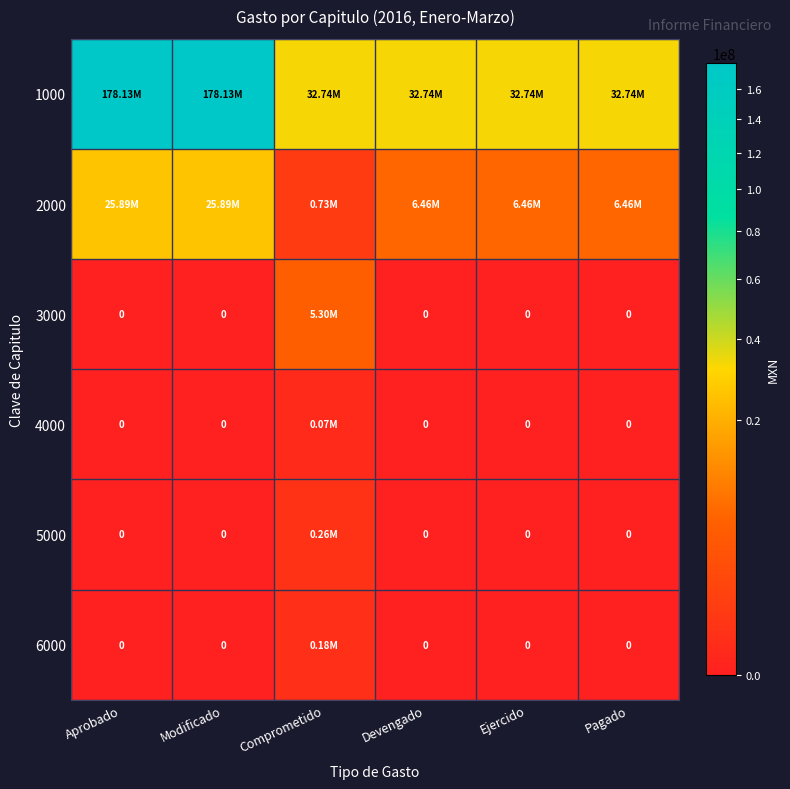

Is it true that 2000 equals 6458676.8 at Pagado?

True